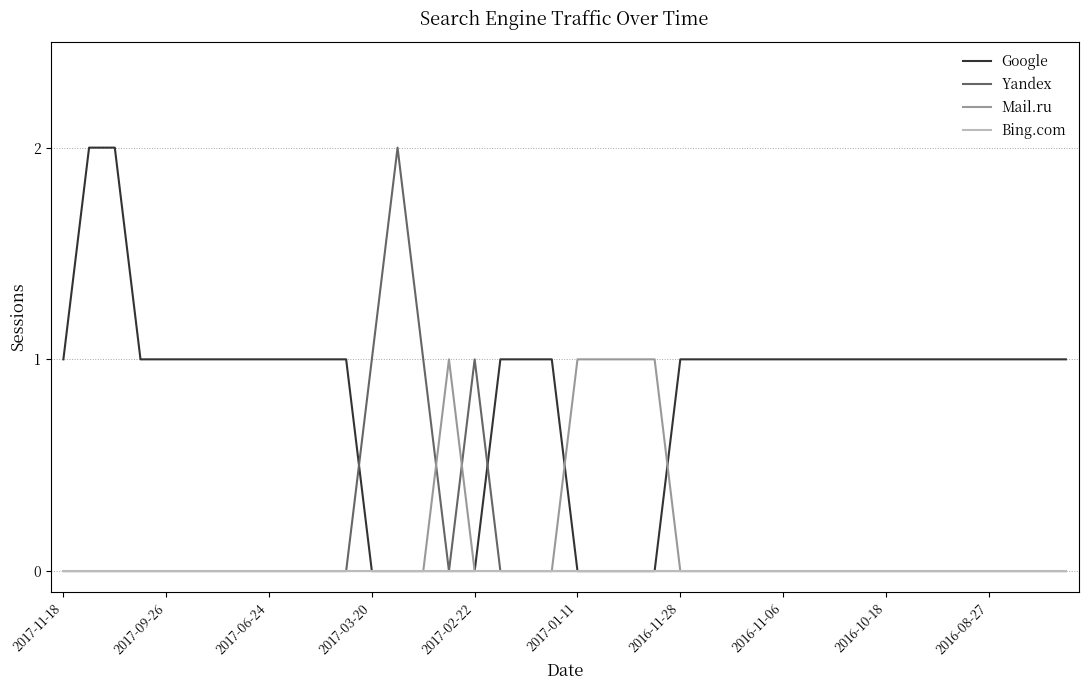

Which series ends up on top after the final intersection of Google and Yandex?

Google